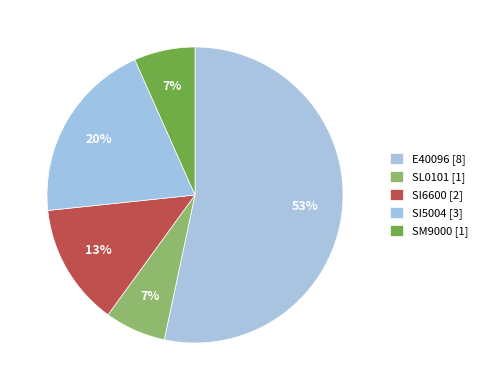

To the nearest percent, what percentage of the pie is SI6600?

13%